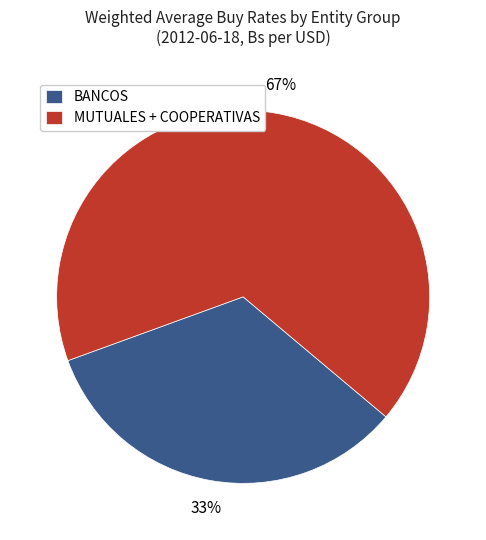

The BANCOS slice represents 24% of the pie. True or false?

False